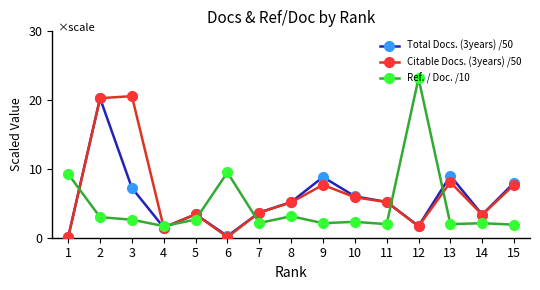

Is the value of Ref. / Doc. /10 at 13 greater than the value of Total Docs. (3years) /50 at 15?

No